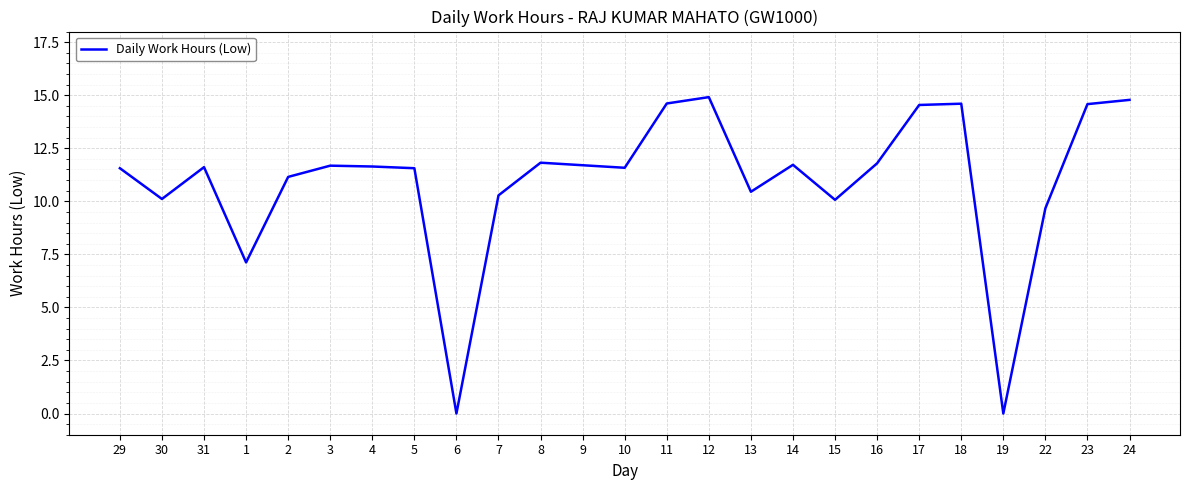

What is the difference between the maximum and minimum values?

14.9